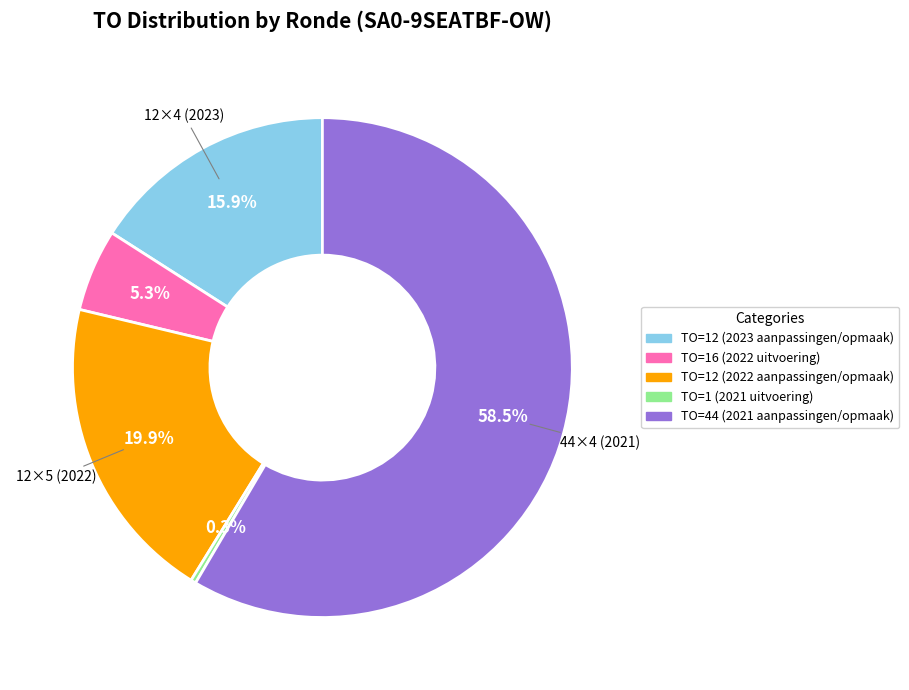

Does any single category account for the majority?

Yes